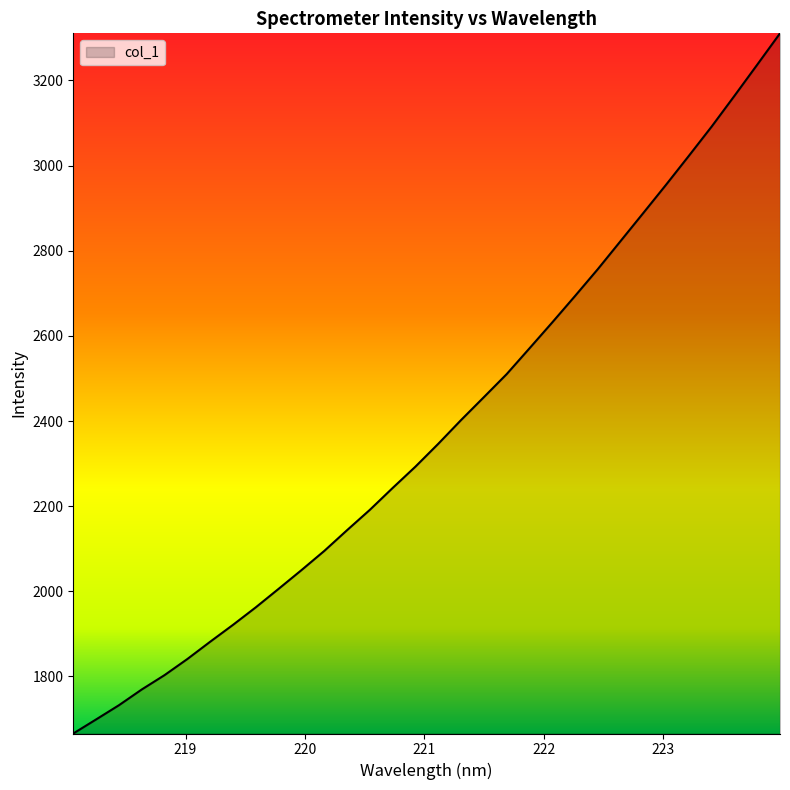

What is the maximum value shown in the chart?

3310.7